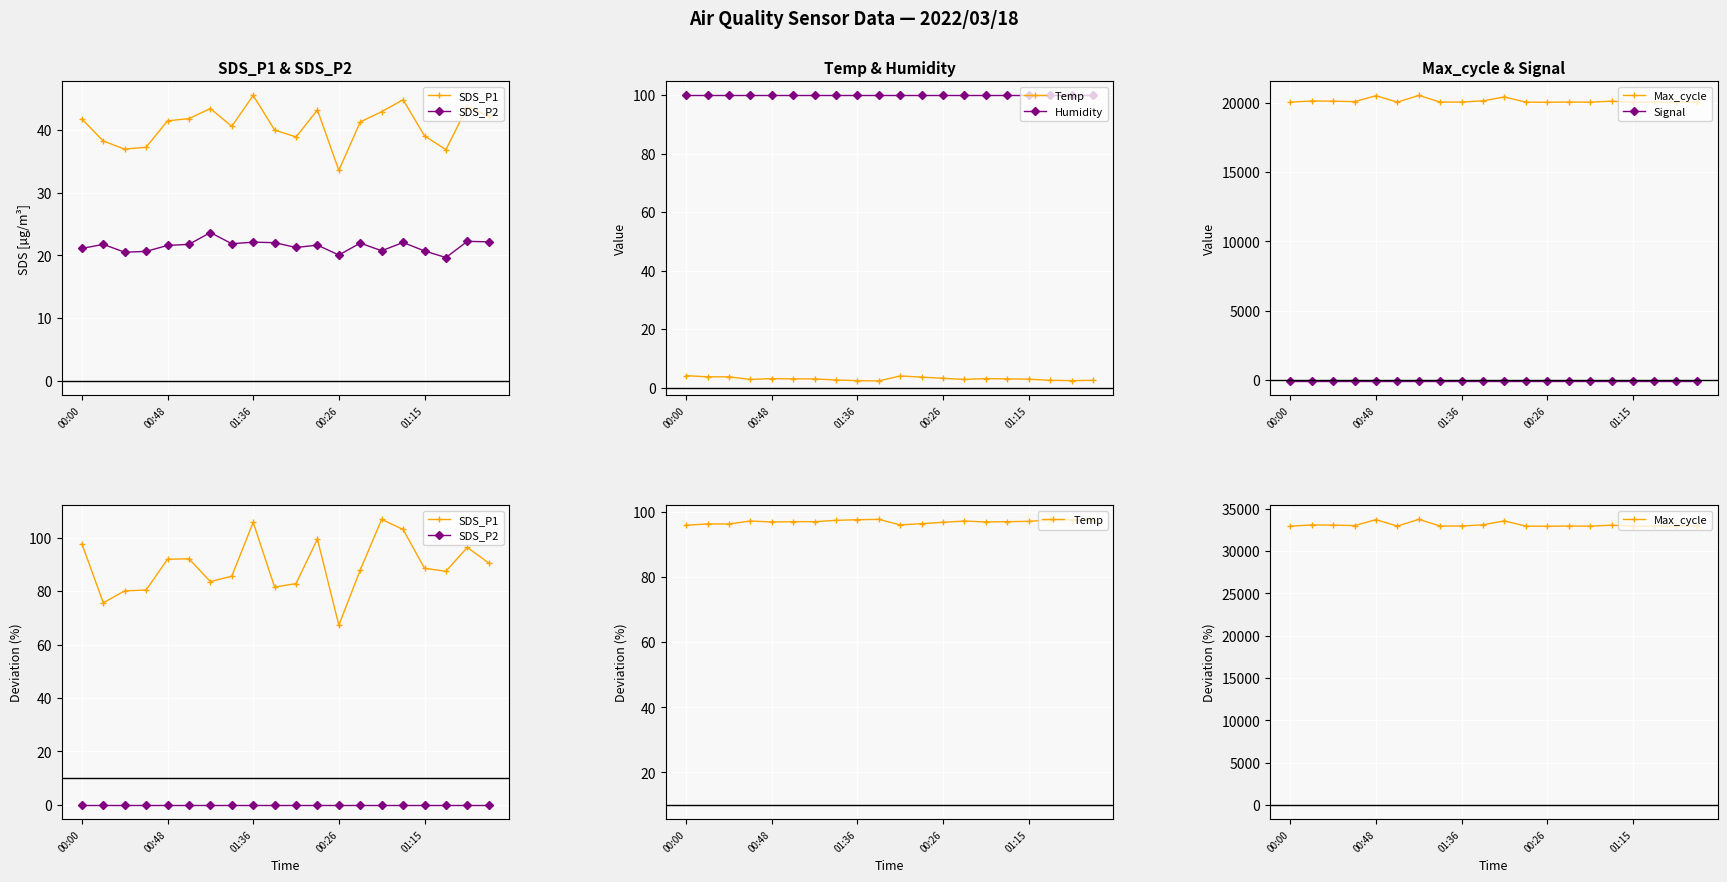

True or false: Signal and SDS_P1 intersect in this chart.

False